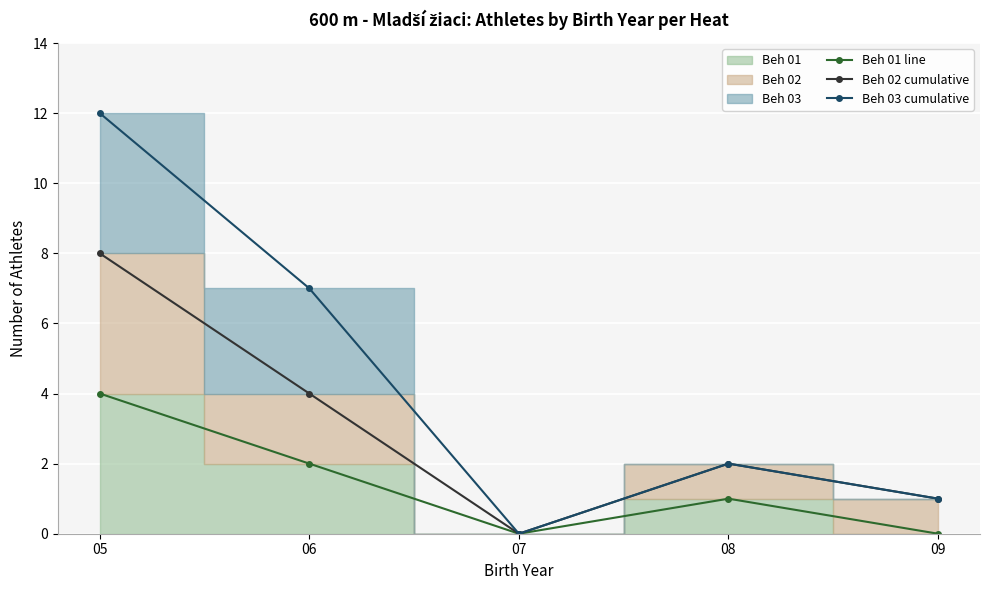

At which label is Beh 02 cumulative closest to 4?

06